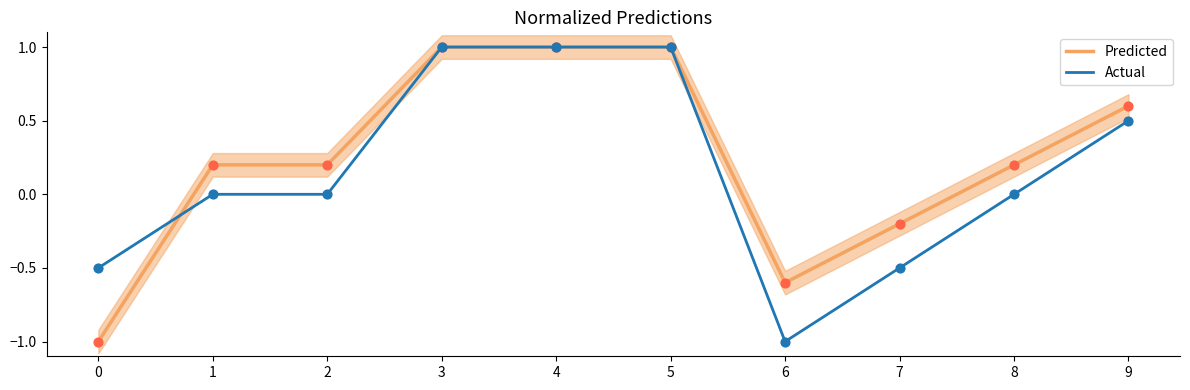

What are all the series names shown in the legend?

Predicted, Actual